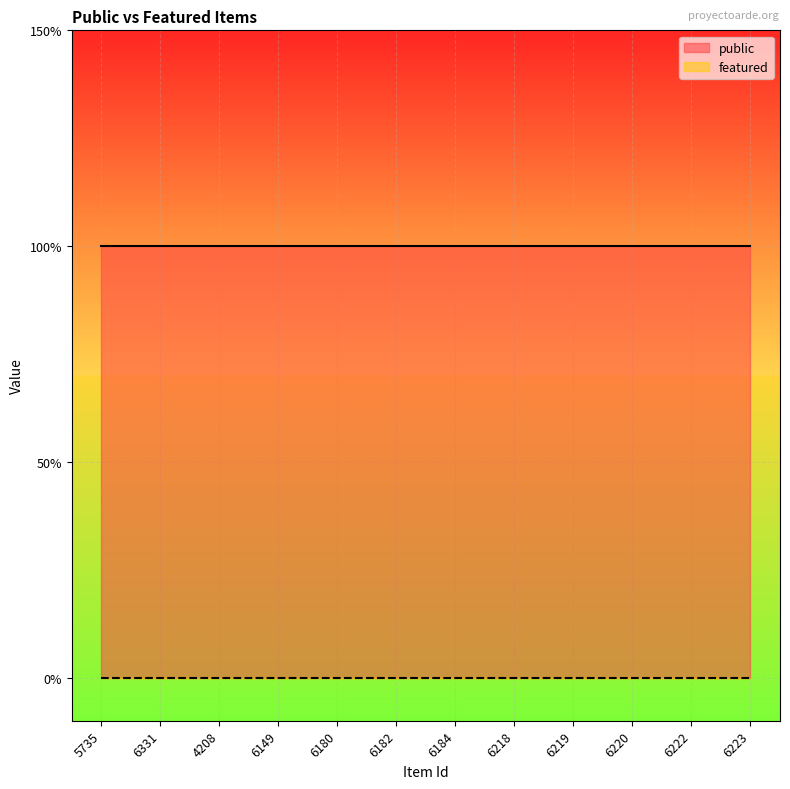

What is the spread (max minus min) of values at 6220?

1